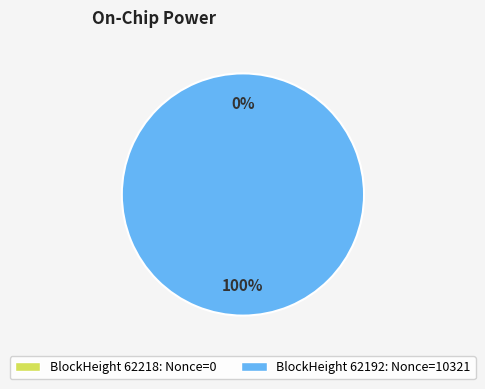

Is the sum of 62192 and 62218 greater than half?

Yes